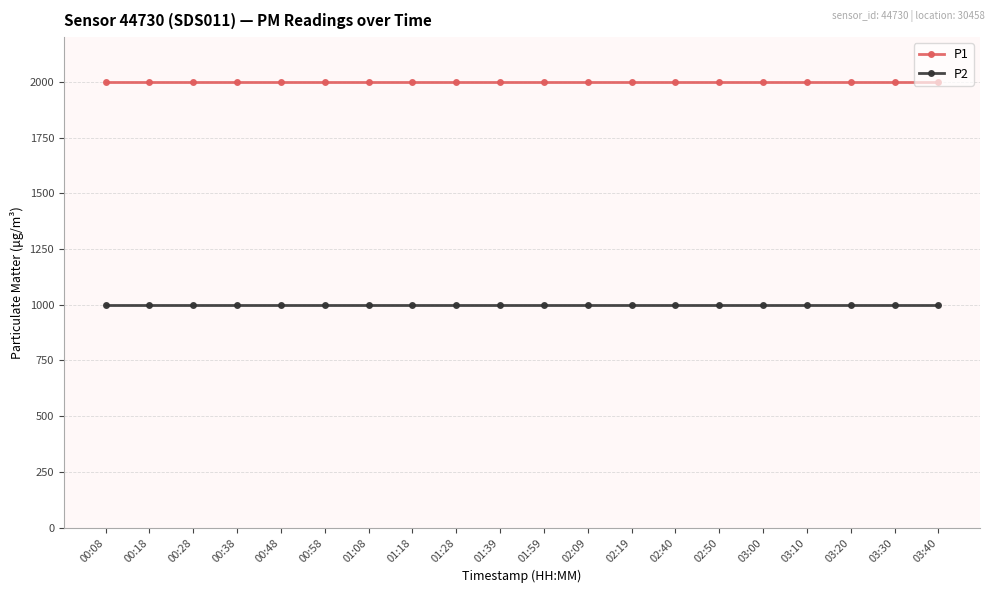

The value of P1 at 02:50 is 3152.6. True or false?

False